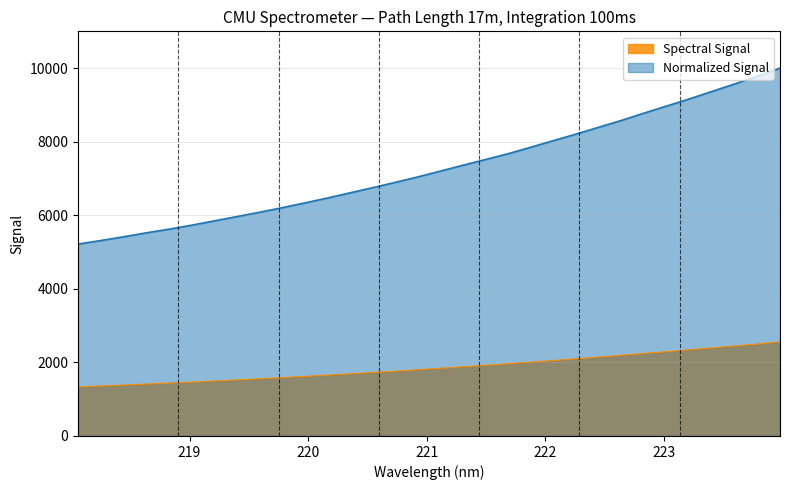

How many lines are shown in the chart?

2